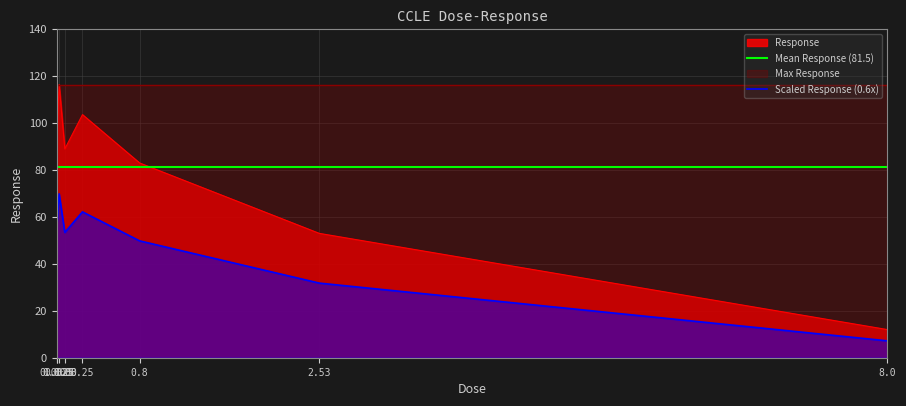

True or false: Scaled Response (0.6x) and Response cross at least once.

False